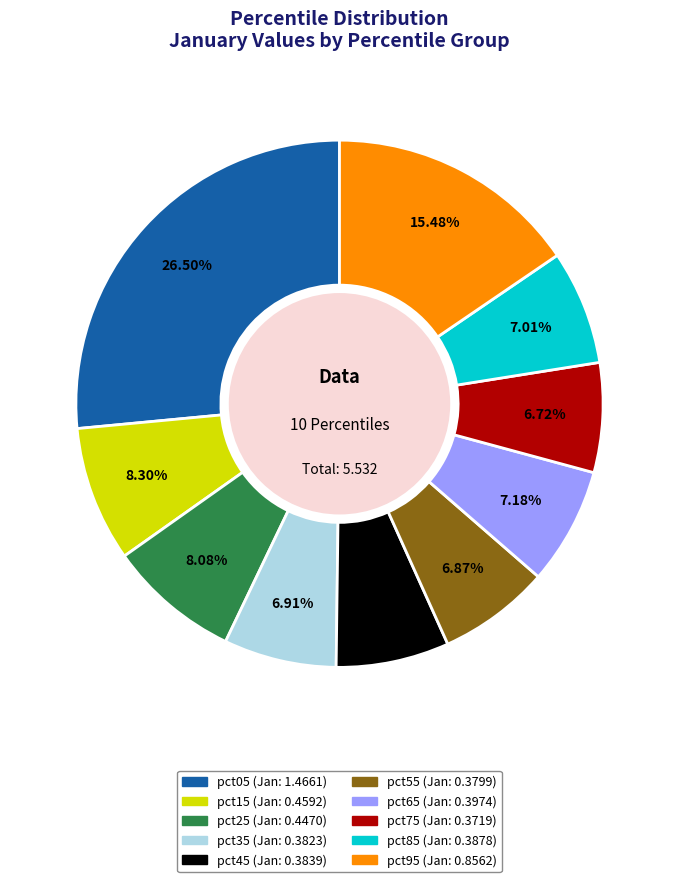

Is pct95 the majority of the pie?

No